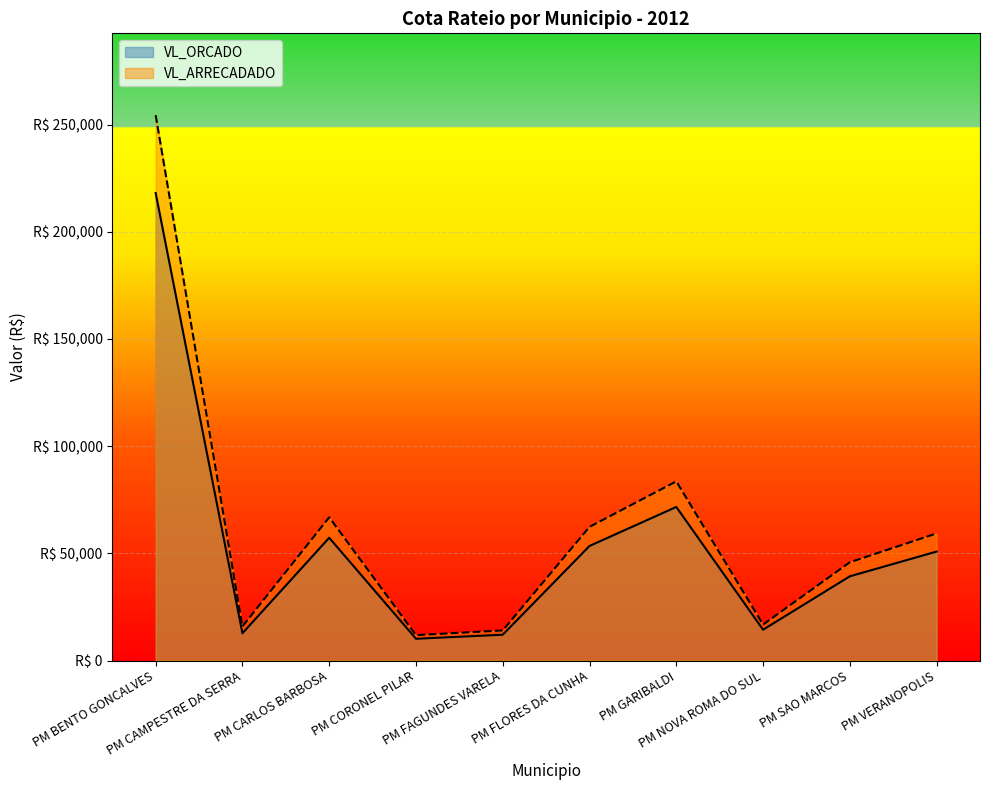

How many values in the VL_ARRECADADO series exceed 59323?

5